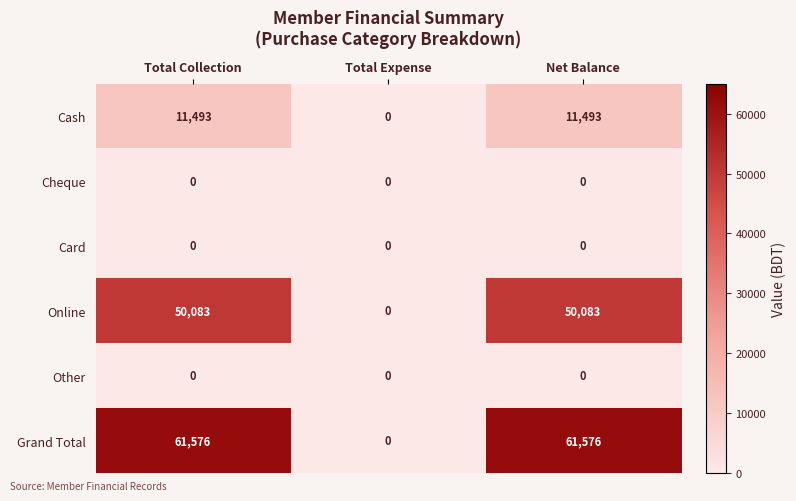

Reading left to right, extract all data points from this chart.

Cash: 11493	0	11493
Cheque: 0	0	0
Card: 0	0	0
Online: 50083	0	50083
Other: 0	0	0
Grand Total: 61576	0	61576